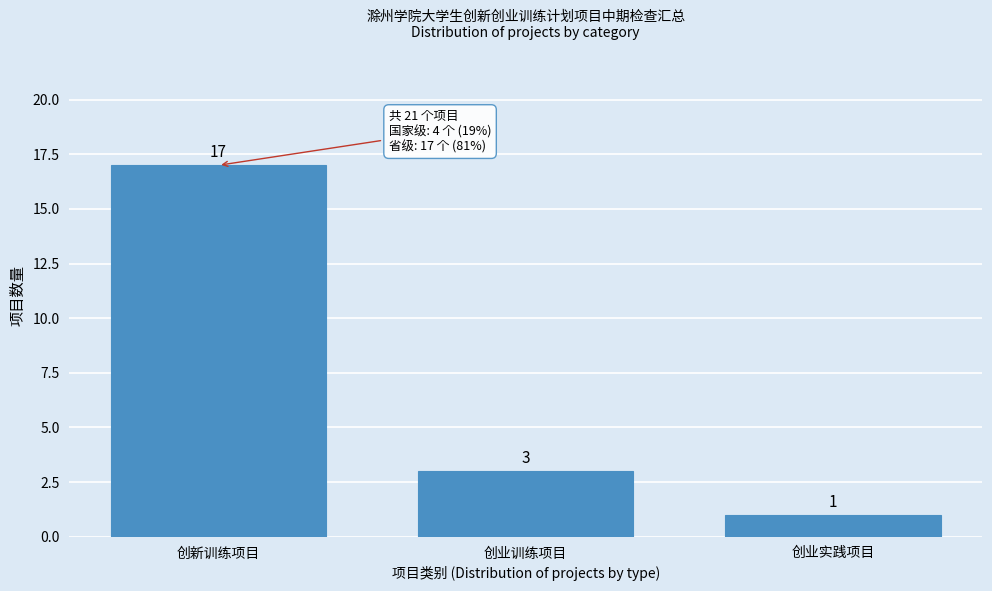

Reading right to left, extract all data points from this chart.

1	3	17